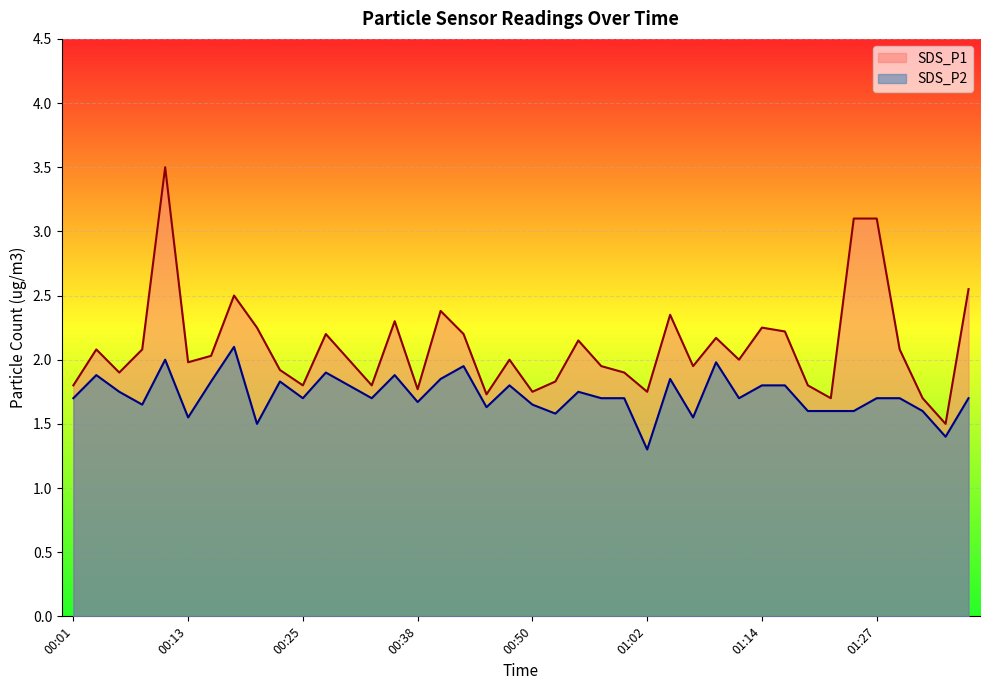

At which category does SDS_P2 reach its first local peak?

00:03